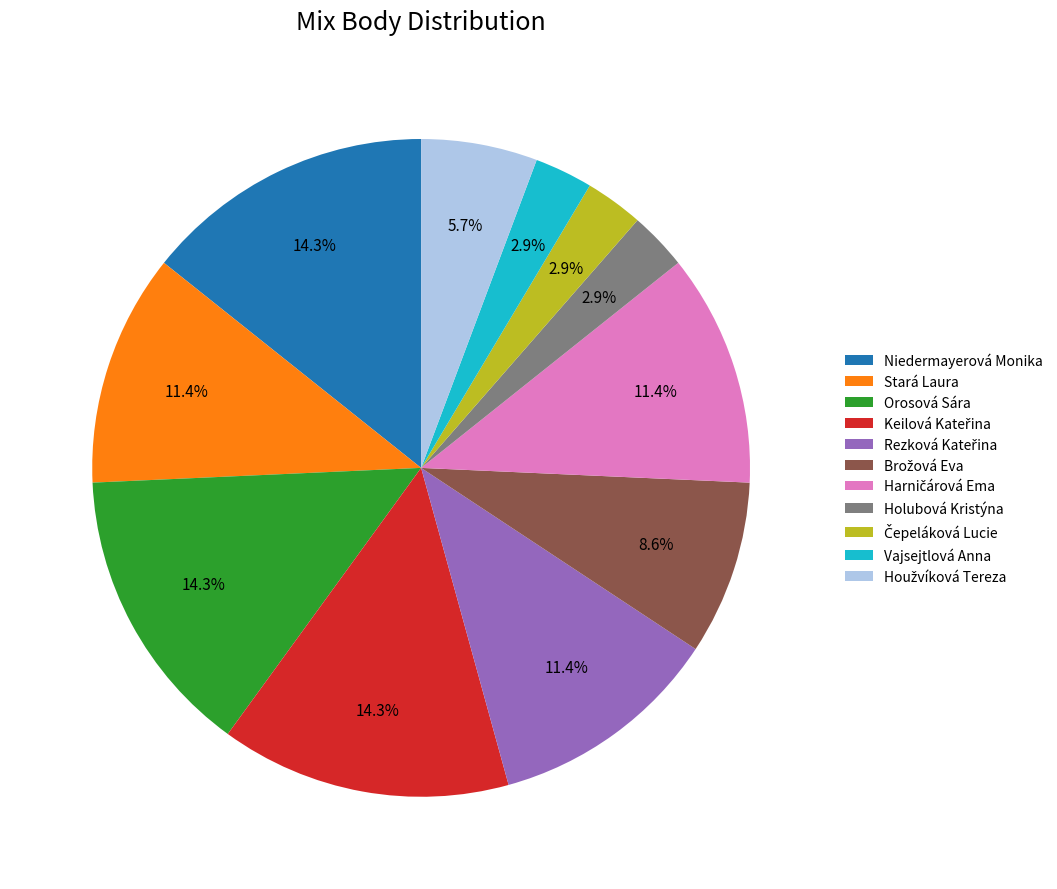

Does any single category account for the majority?

No